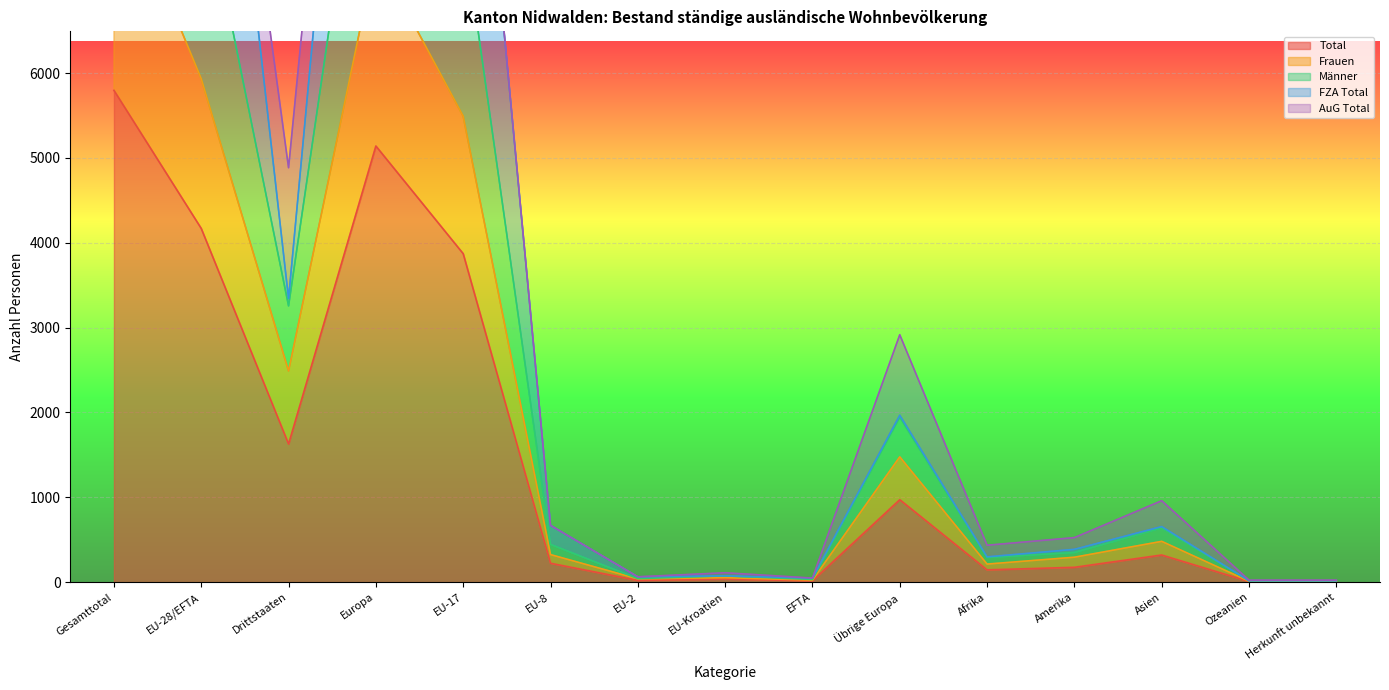

What is the difference between the Frauen values at EU-17 and Übrige Europa?

4014